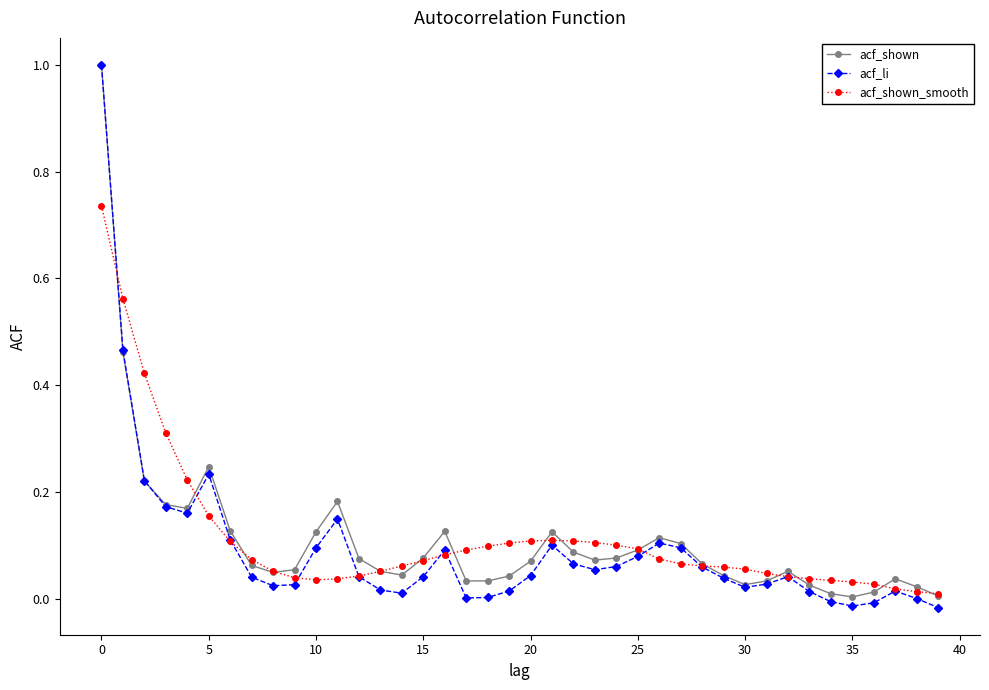

Which series has the widest spread of values?

acf_li